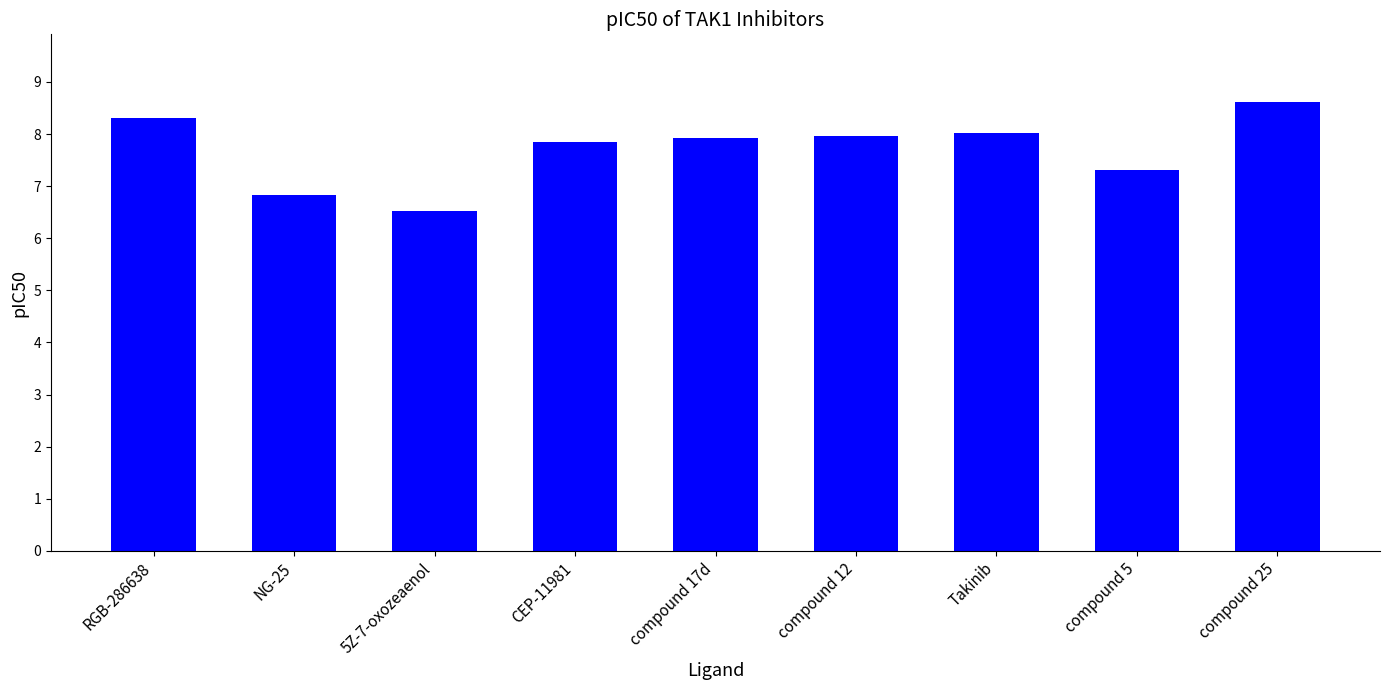

What is the difference between the maximum and second lowest values?

1.8